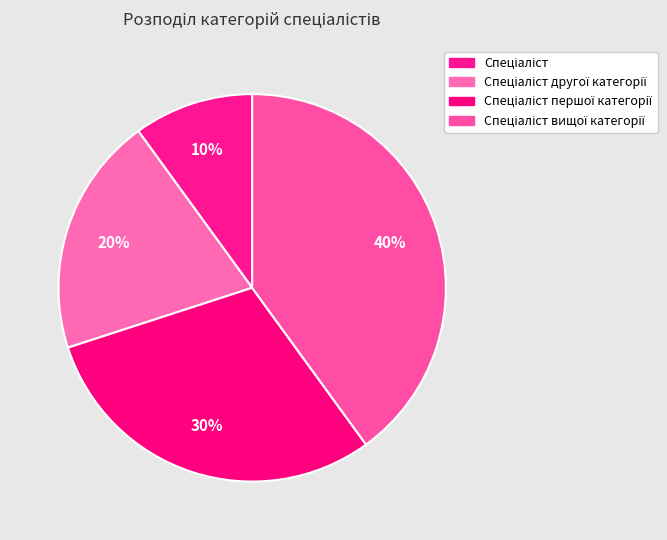

To the nearest percent, what is the average slice percentage?

25%